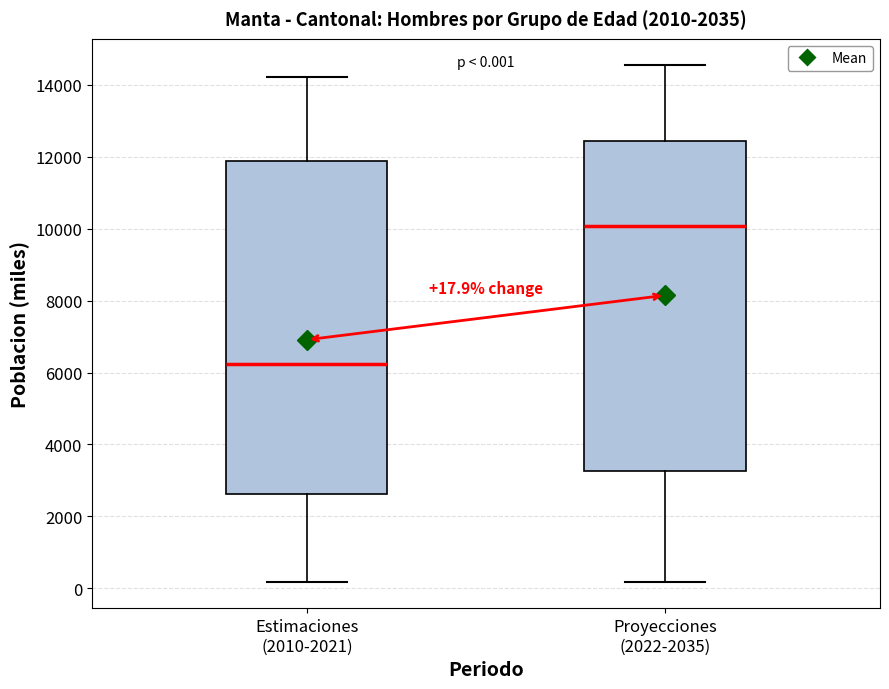

Which box has the highest median line?

Proyecciones (2022-2035)